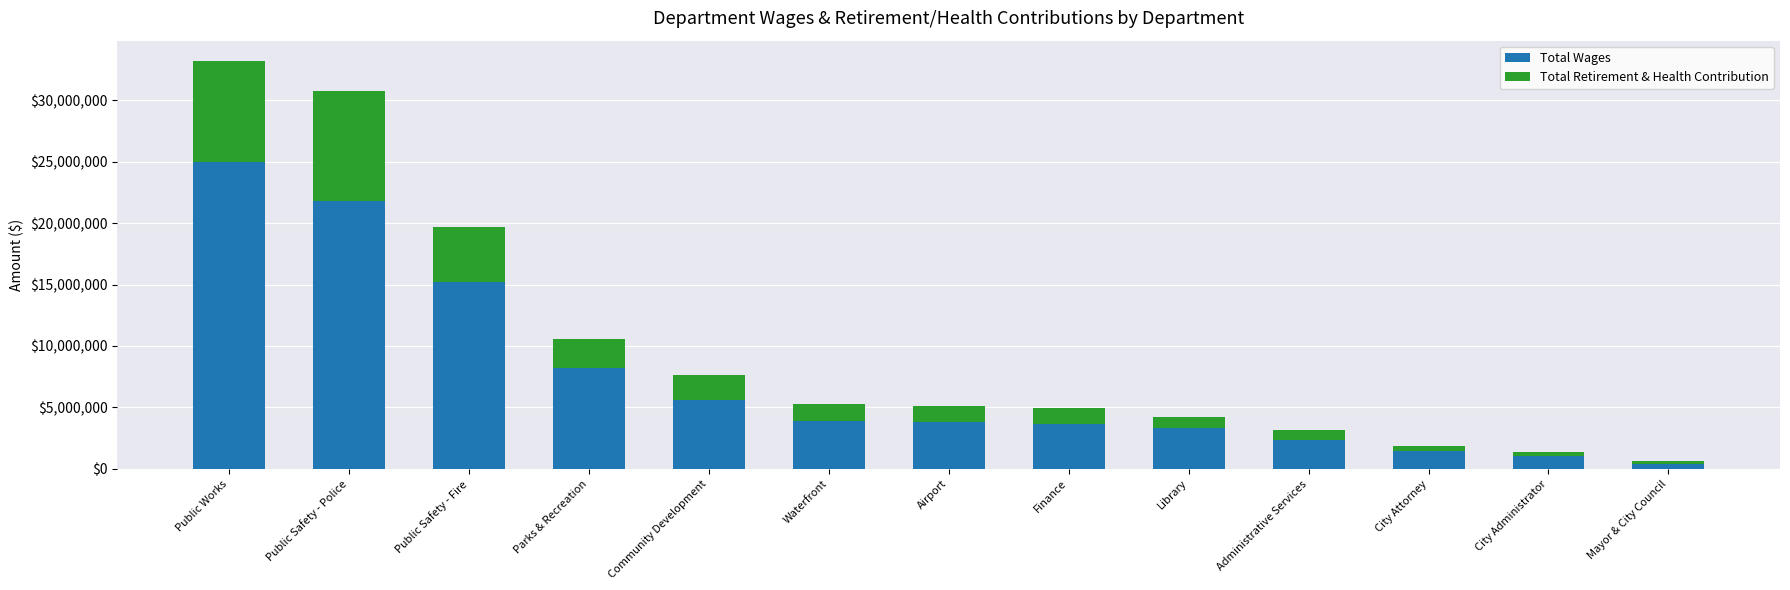

What are all the series names shown in the legend?

Total Wages, Total Retirement & Health Contribution